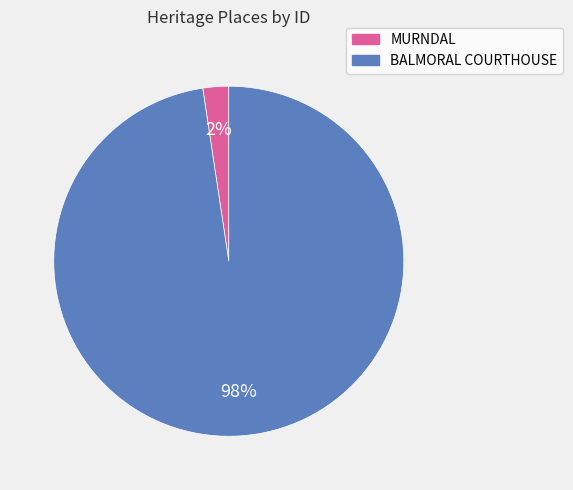

Which category accounts for the majority?

BALMORAL COURTHOUSE